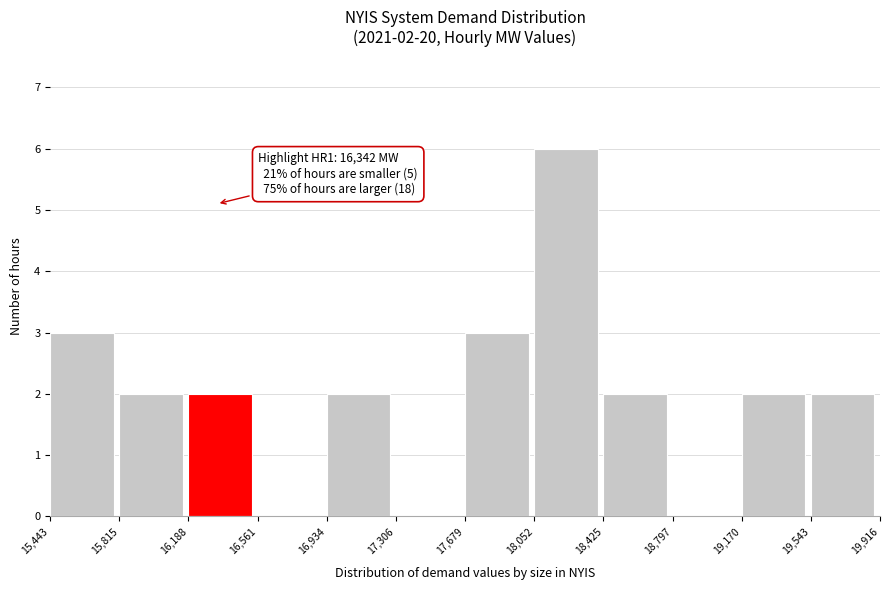

Over which range of the x-axis is the bar tallest?

18,052 to 18,425